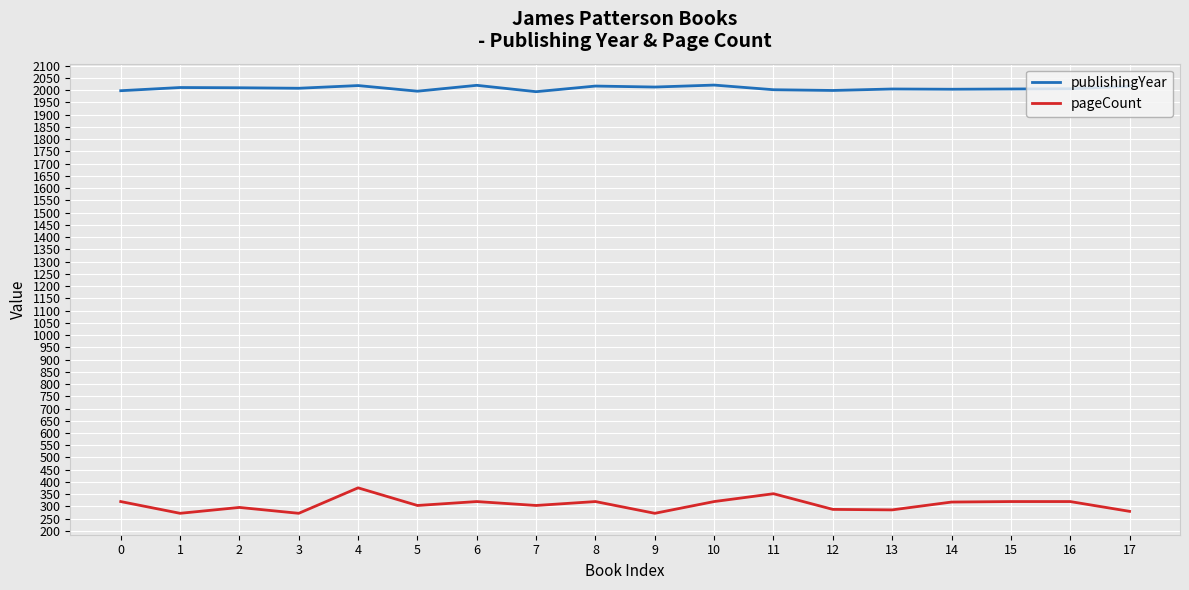

At how many categories does at least one series exceed 543?

18